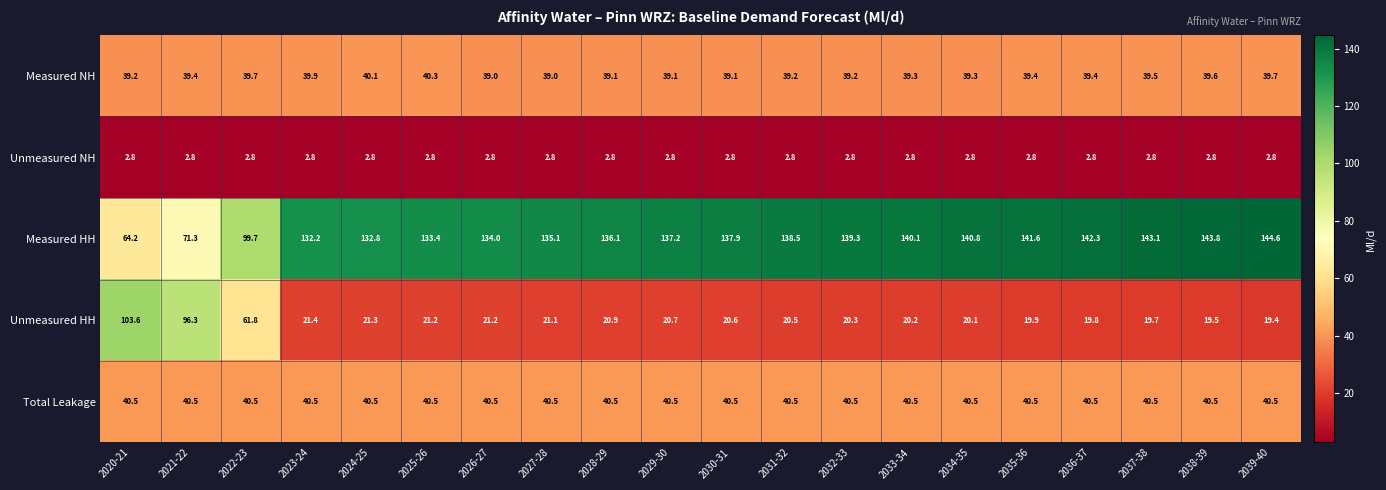

What is the sum of all Unmeasured HH values?

609.5